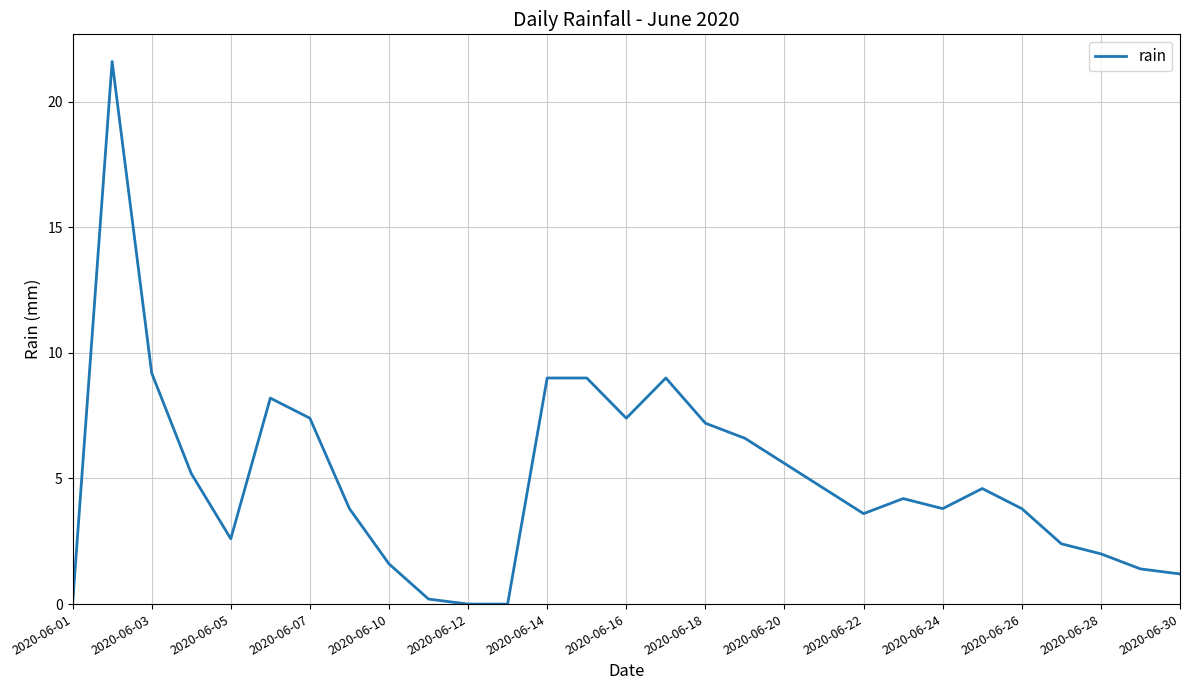

How many series are shown in this chart?

1